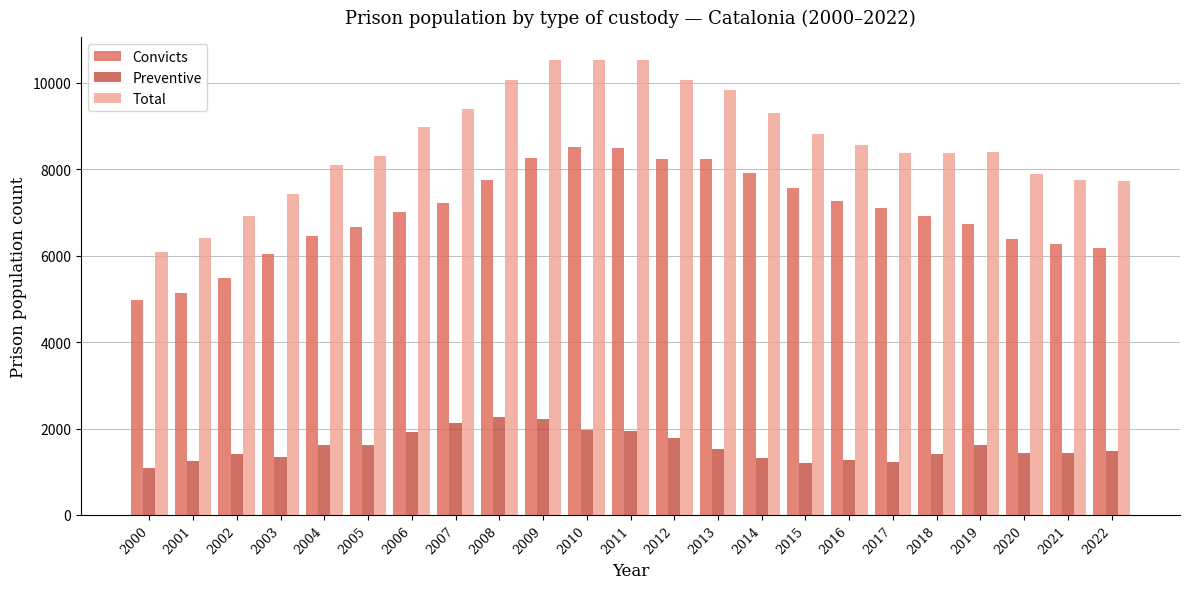

What is the highest value of the Convicts series?

8514